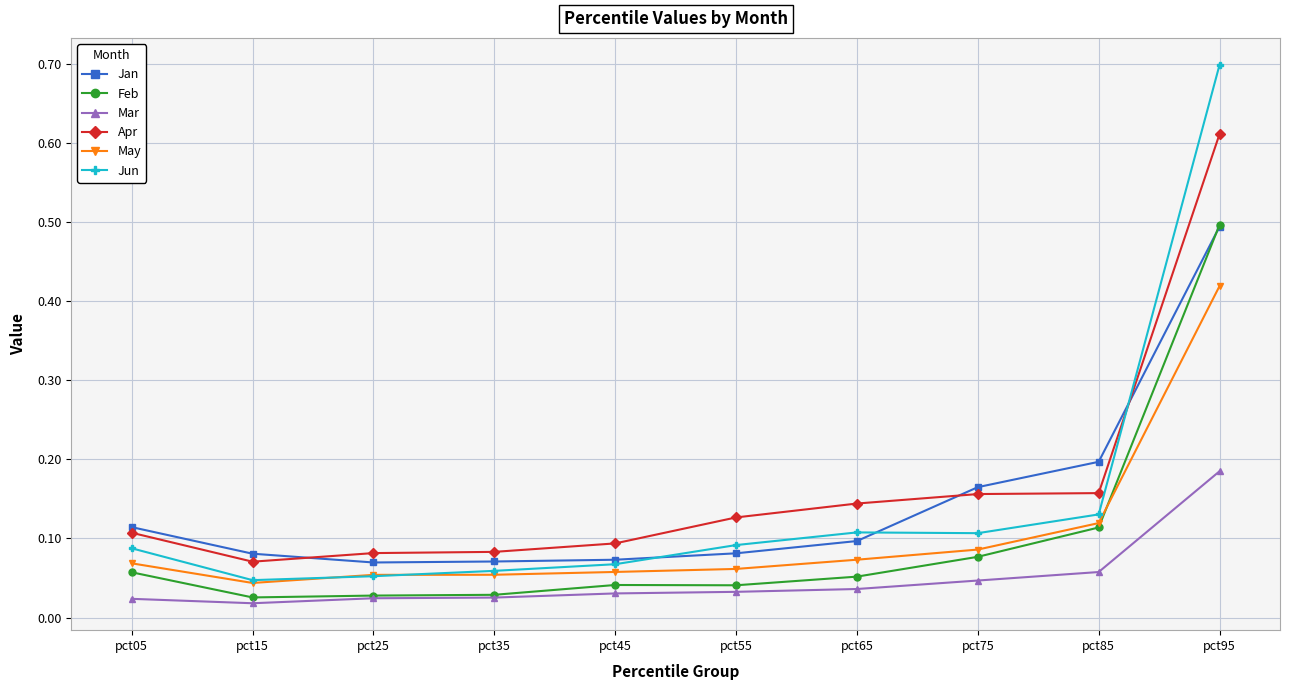

At how many categories does at least one series exceed 0?

10